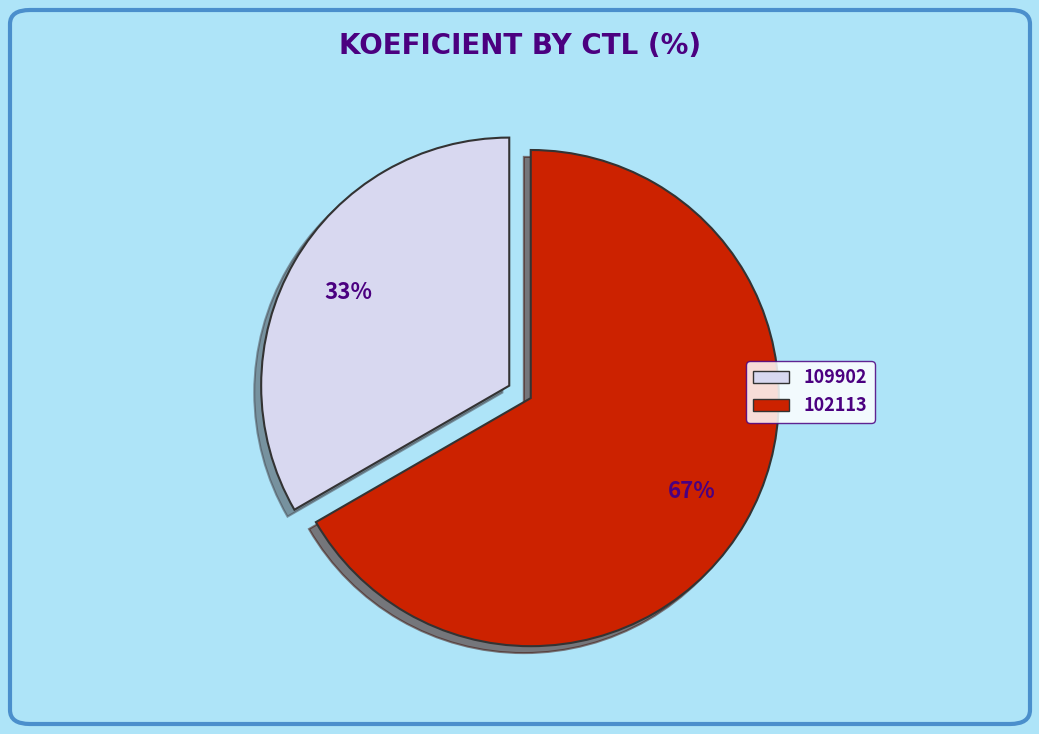

True or false: 109902 accounts for 33% of the total.

True